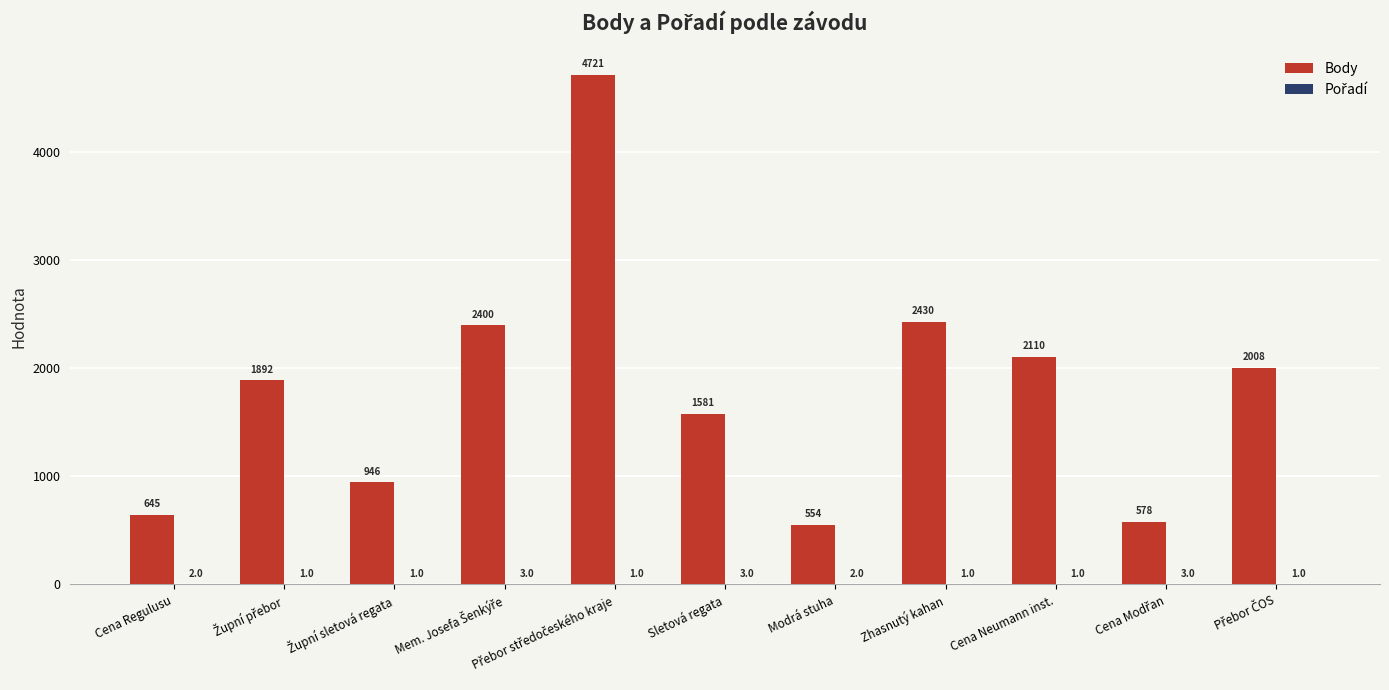

True or false: Body has a value of 2110 at Cena Neumann inst..

True